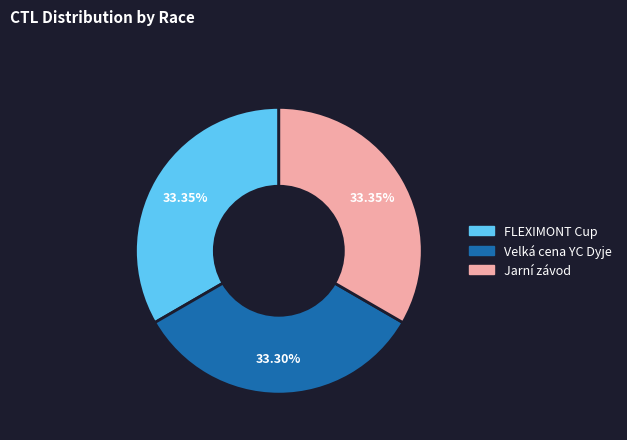

Count the number of slices in the pie.

3